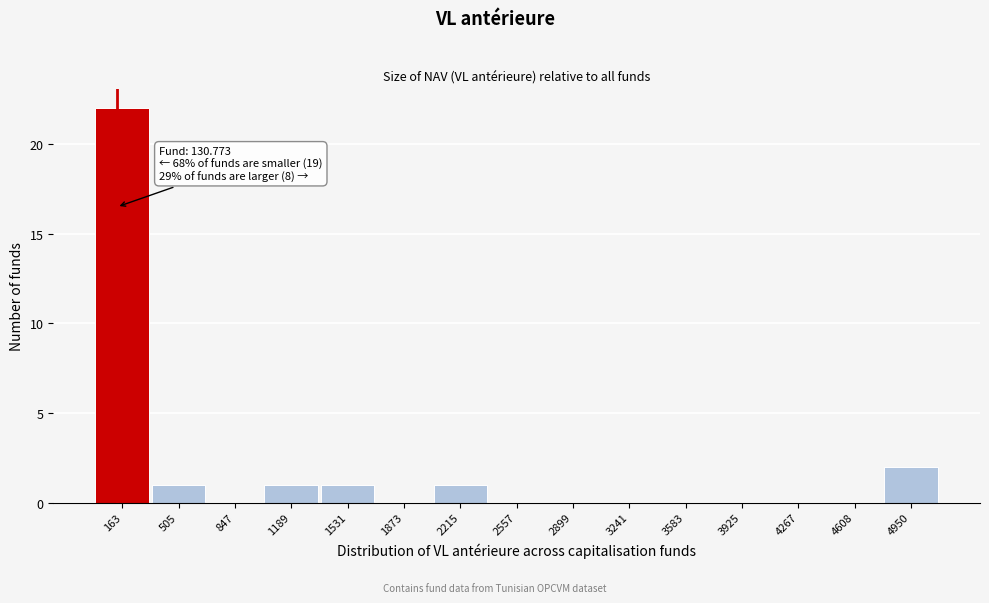

Over which range of the x-axis is the bar tallest?

0 to 350